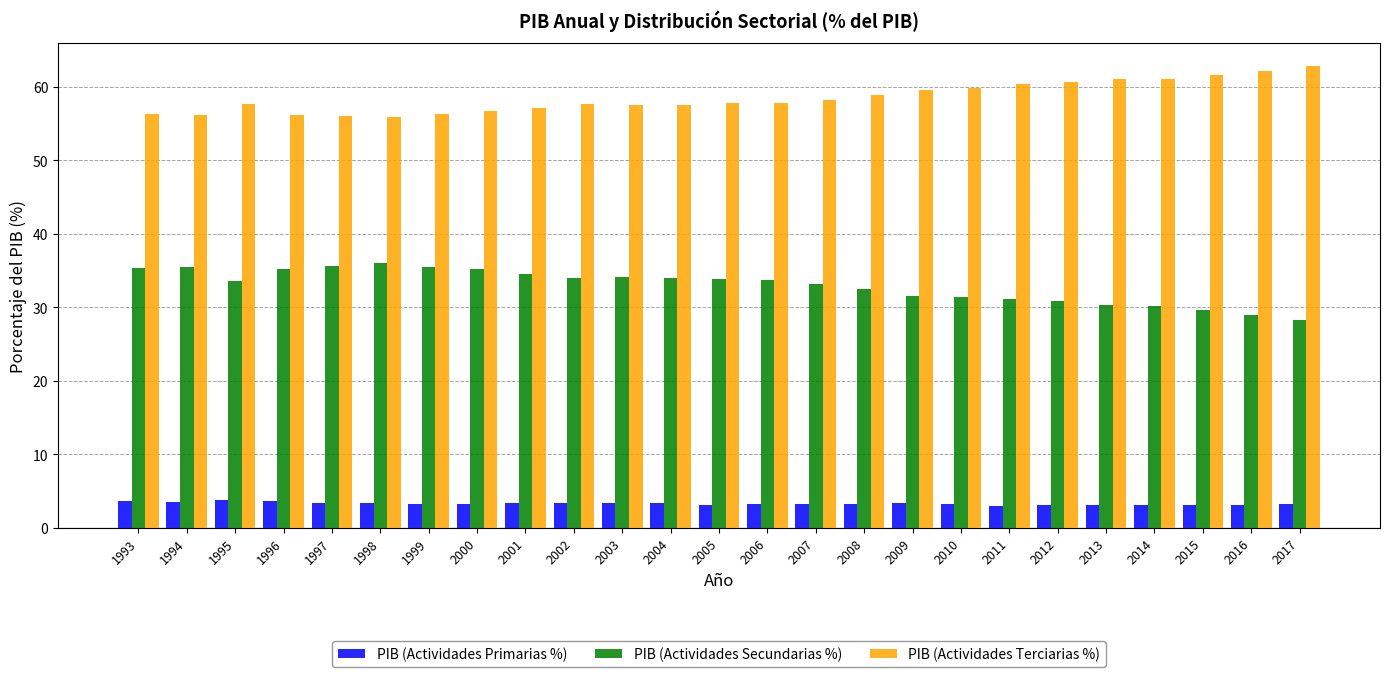

How many distinct data groups are displayed?

3